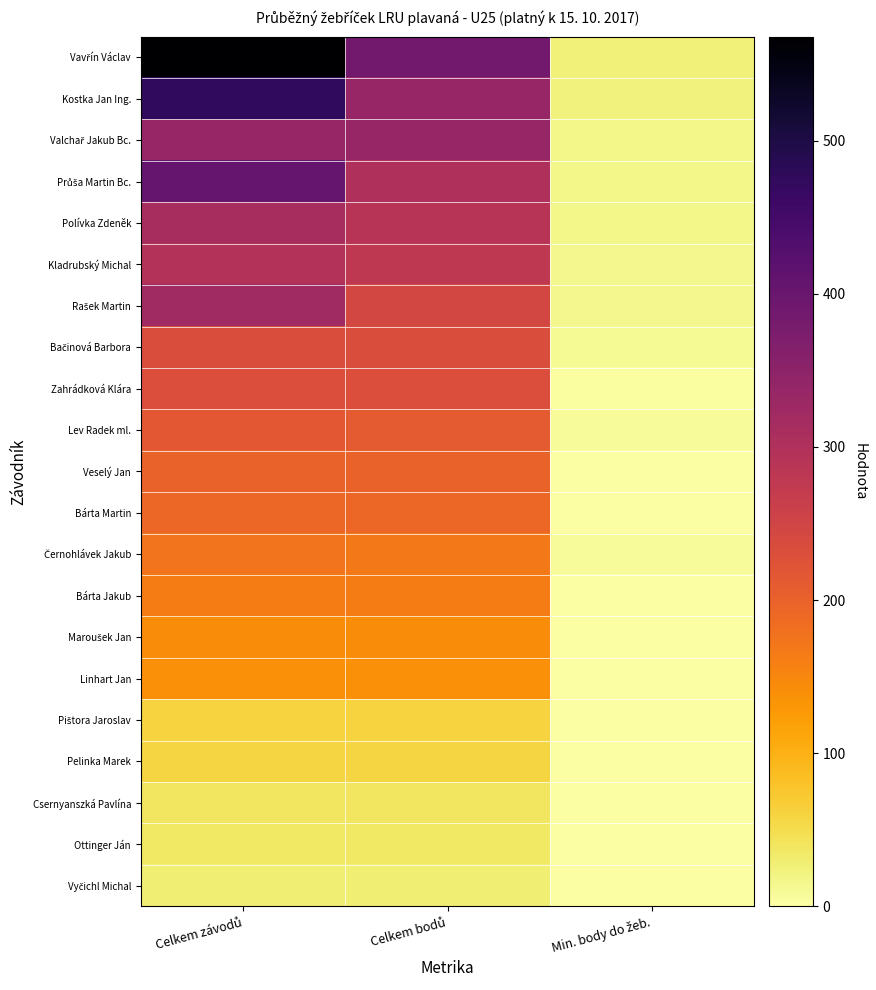

How many data points does each series have?

3